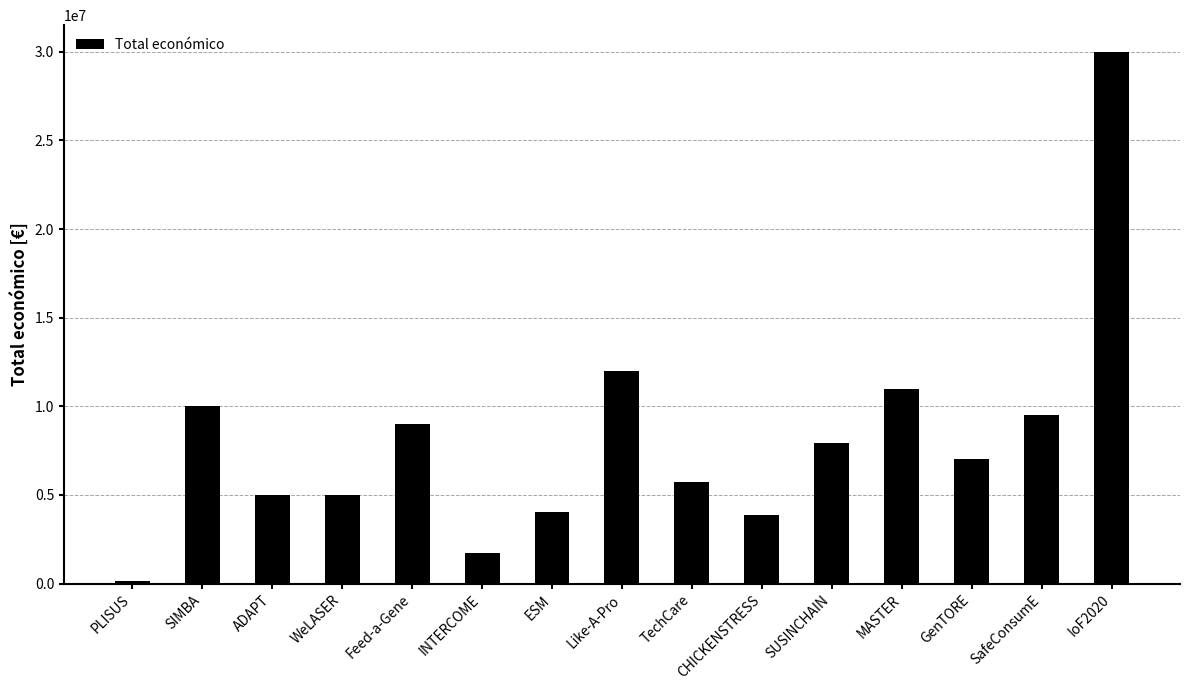

What position from the right is IoF2020?

1